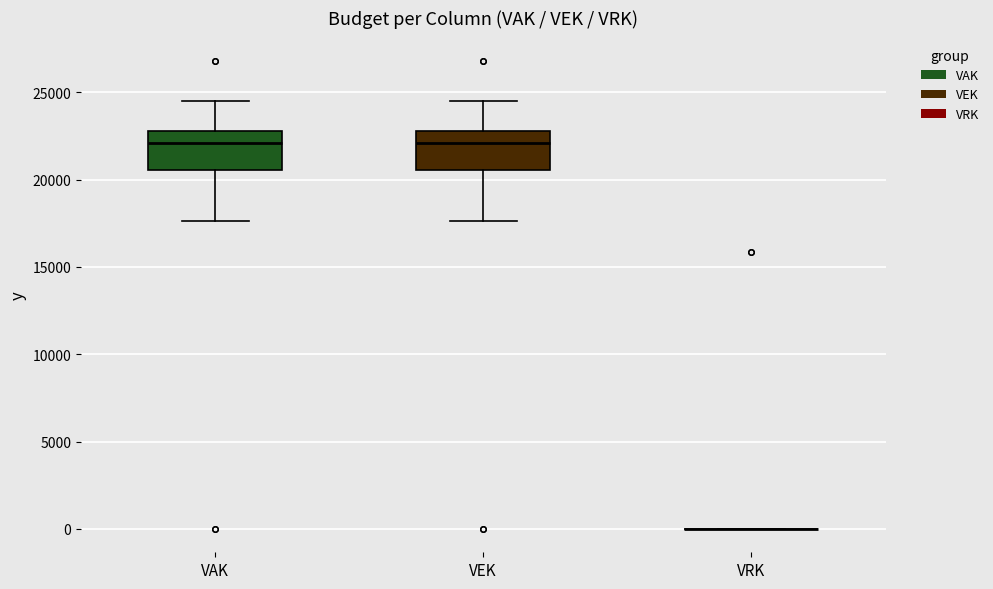

Where is the lower edge of the box for VEK on the y-axis? The values are not printed on the chart, so give them approximately, as read against the axis.

20500